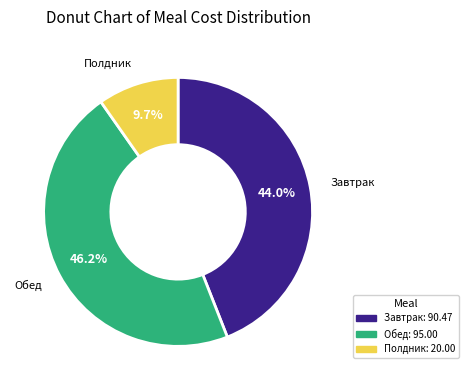

To the nearest percent, what is the difference between the Обед and Завтрак slice percentages?

2%